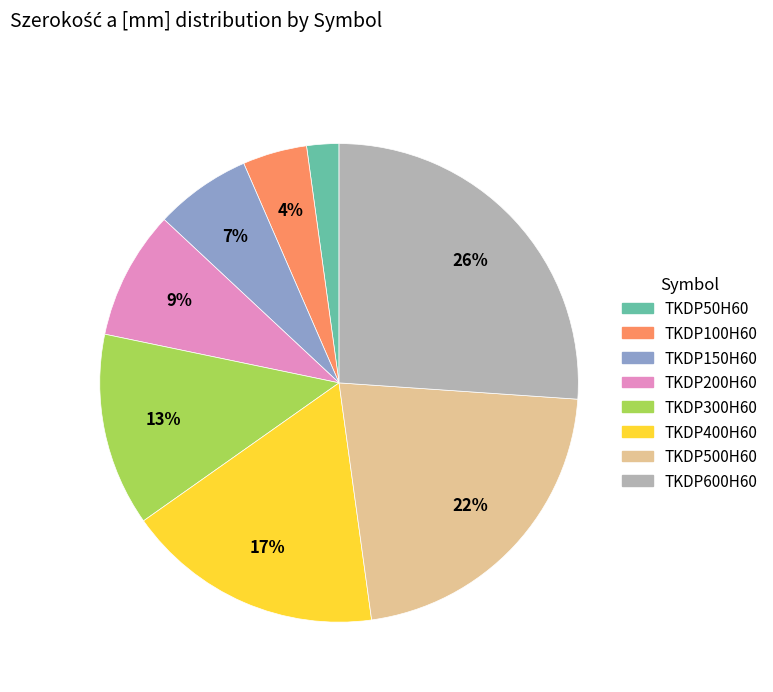

How many slices are in this pie chart?

8